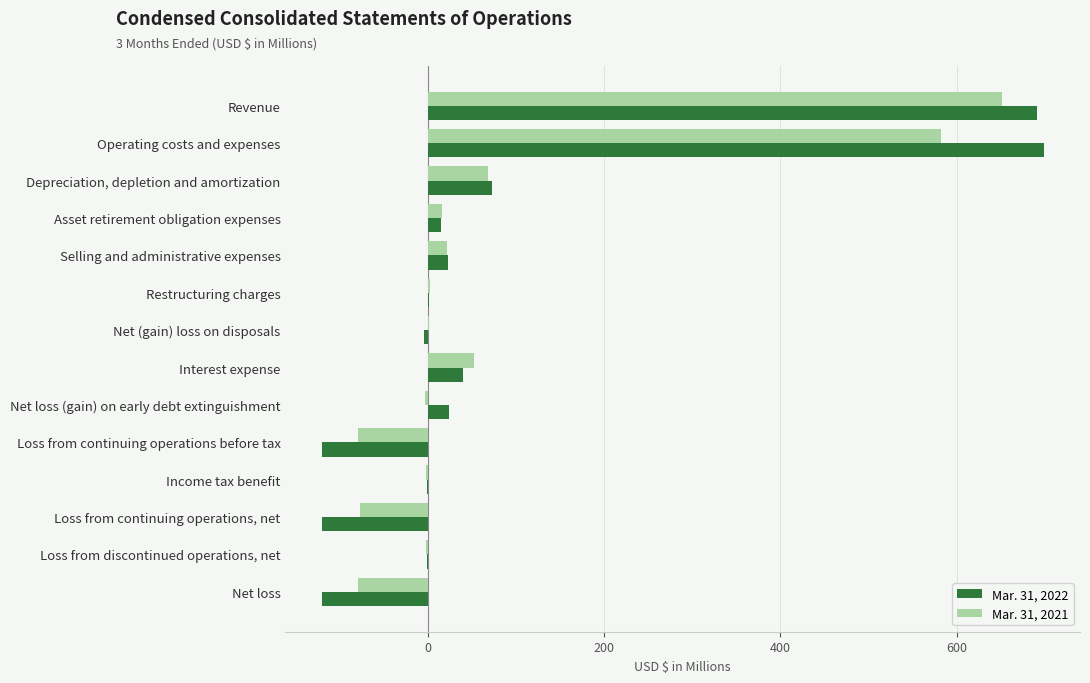

What is the total value across all series at Selling and administrative expenses?

44.8